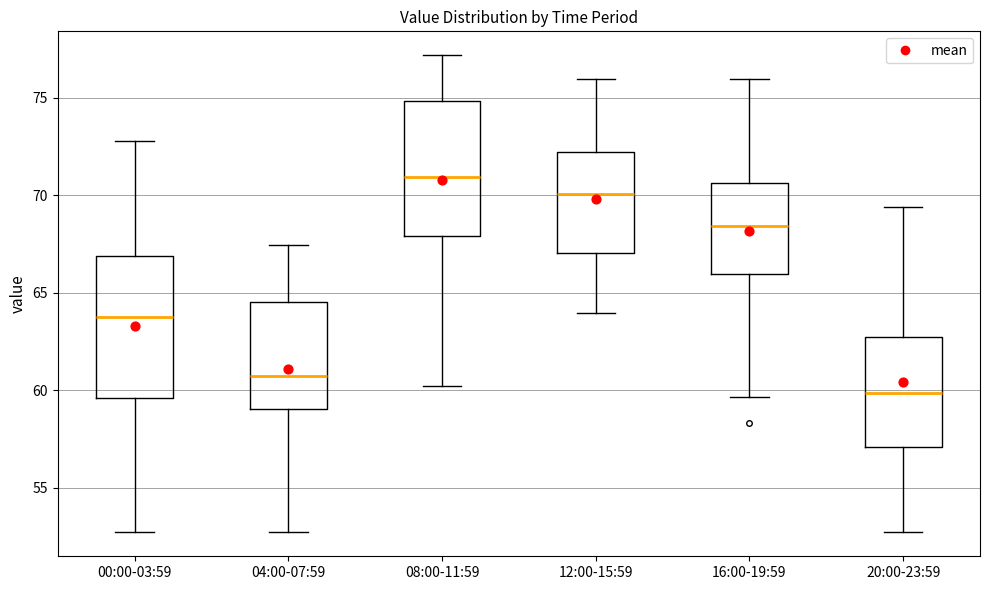

Reading left to right, transcribe this box plot: for each box, give where its median line is, the range the box spans, and where its two whiskers end, as read against the y-axis. The values are not printed on the chart, so give them approximately, as read against the axis.

00:00-03:59: median 64.0, box 59.5 to 67.0, whiskers 52.5 to 73.0
04:00-07:59: median 60.5, box 59.0 to 64.5, whiskers 52.5 to 67.5
08:00-11:59: median 71.0, box 68.0 to 75.0, whiskers 60.0 to 77.0
12:00-15:59: median 70.0, box 67.0 to 72.0, whiskers 64.0 to 76.0
16:00-19:59: median 68.5, box 66.0 to 70.5, whiskers 59.5 to 76.0
20:00-23:59: median 60.0, box 57.0 to 62.5, whiskers 52.5 to 69.5